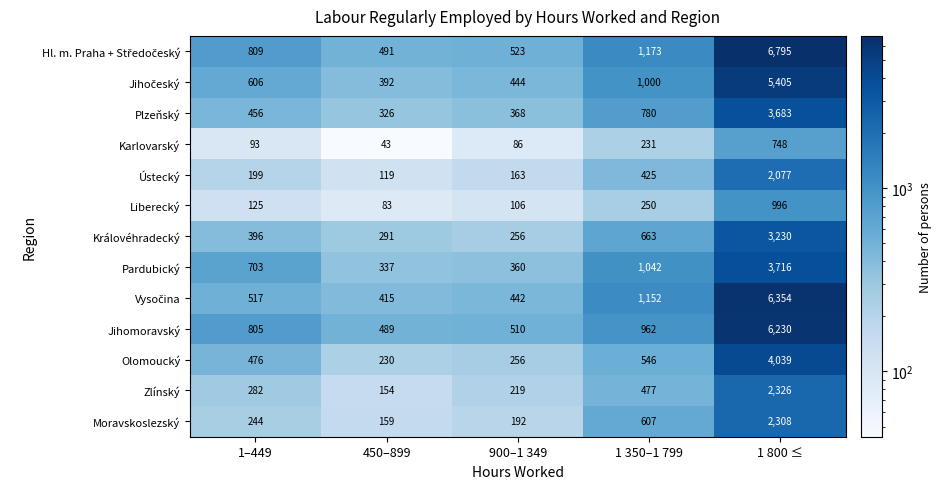

What is the difference between the highest and lowest values at 450–899?

448